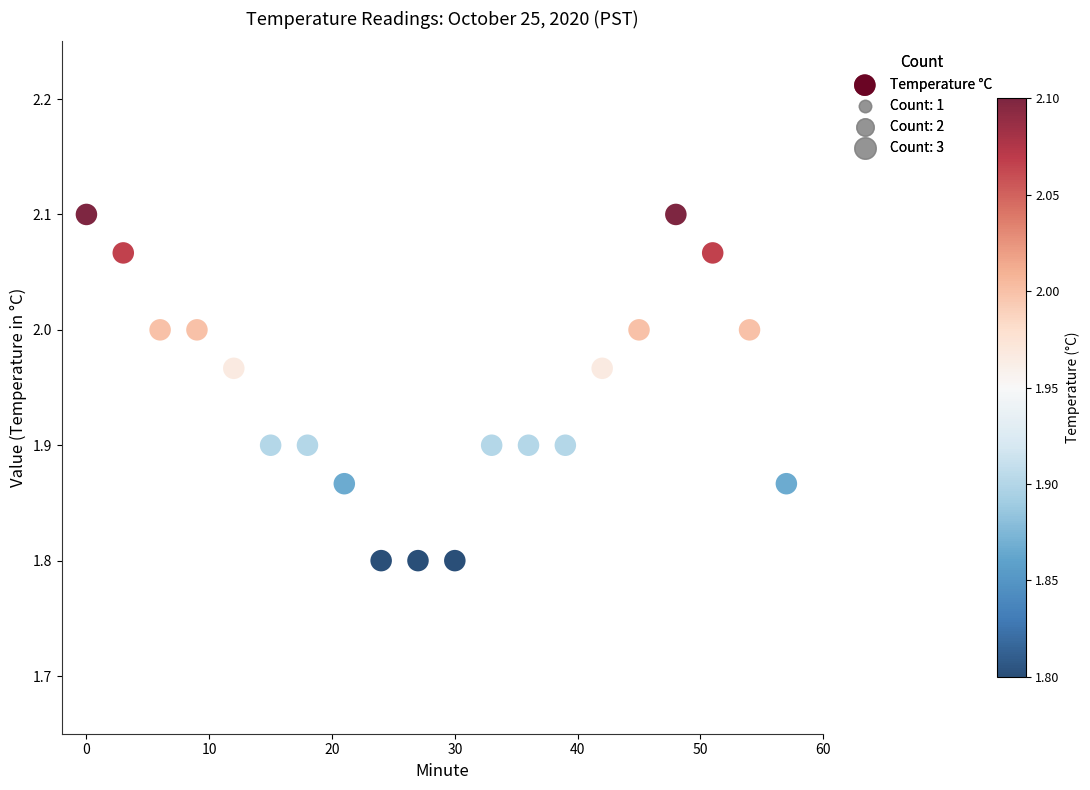

What is the range of X values (max minus min)?

57.0